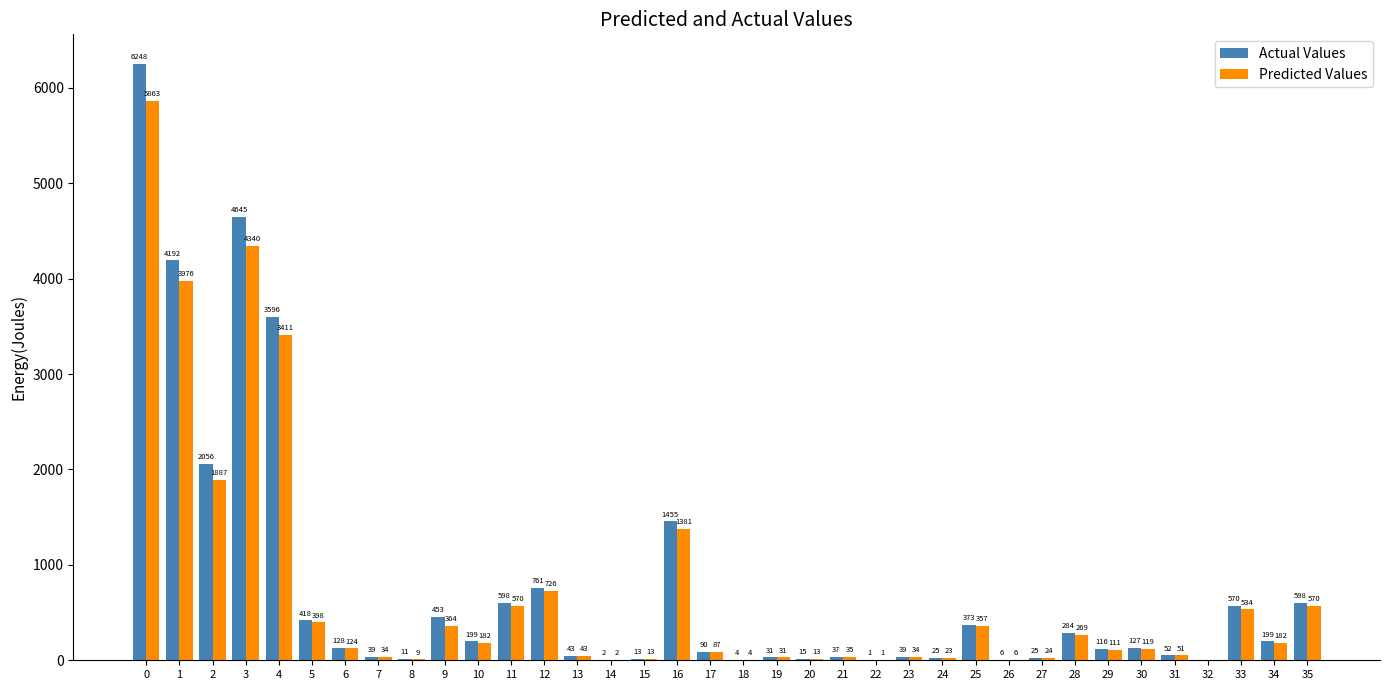

How many data points does each series have?

36